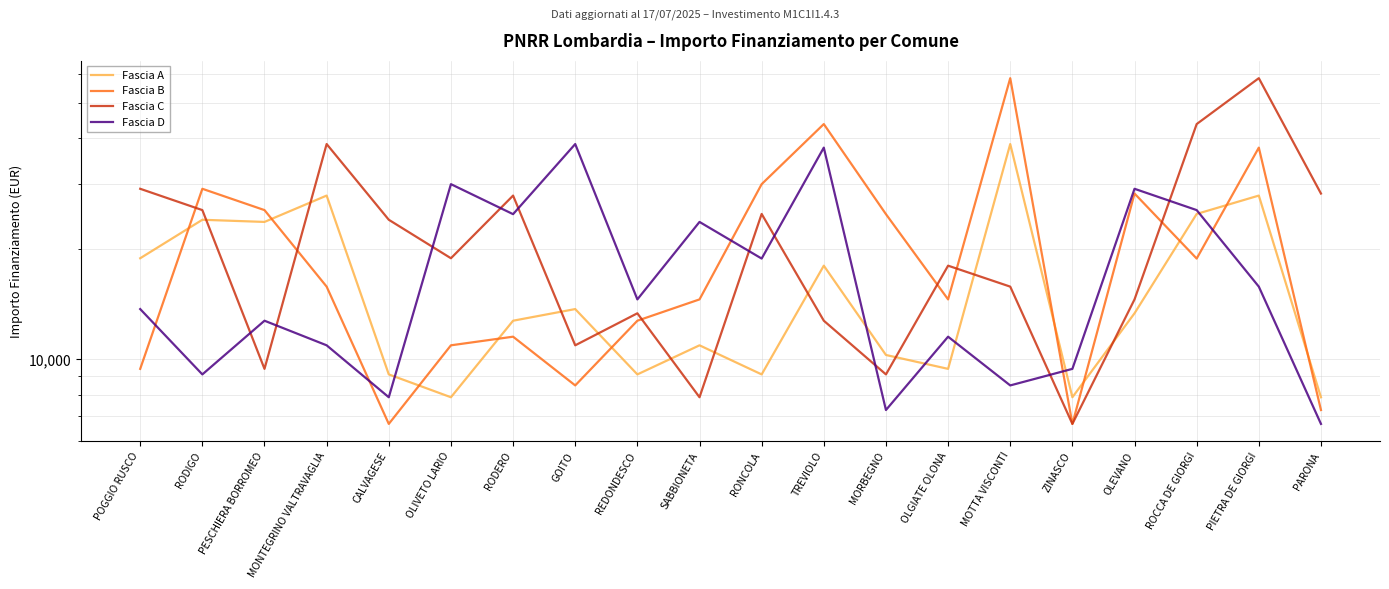

How many lines are shown in the chart?

4